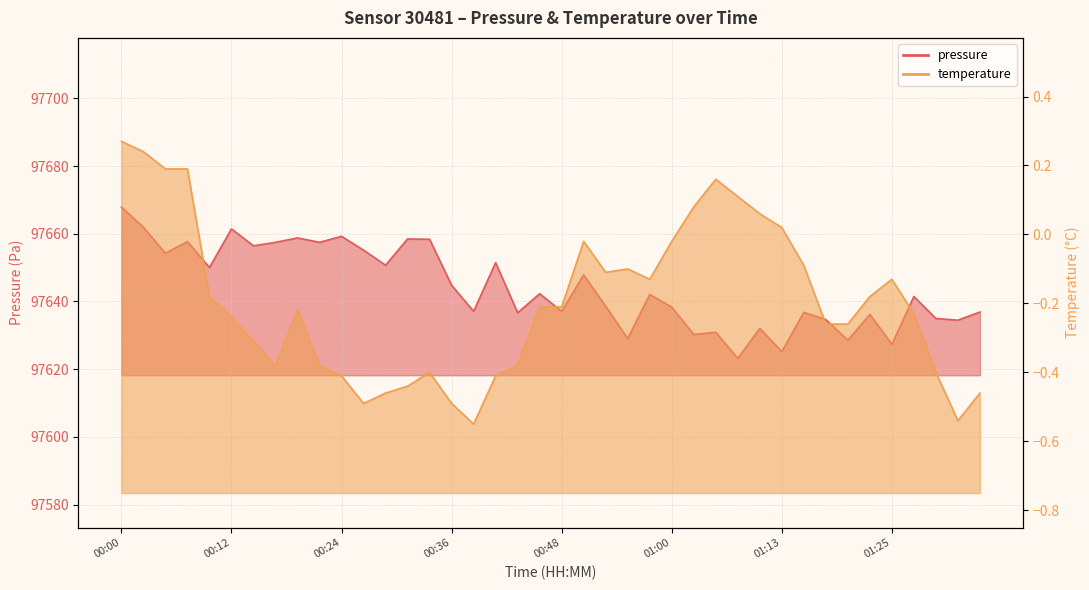

Reading left to right, what are all the values shown in this chart?

pressure: 97667.9	97661.9	97654.2	97657.7	97650.0	97661.4	97656.4	97657.5	97658.8	97657.5	97659.2	97655.2	97650.7	97658.5	97658.4	97644.8	97637.1	97651.5	97636.7	97642.3	97637.1	97647.8	97638.6	97629.0	97642.1	97638.3	97630.2	97630.9	97623.2	97632.0	97625.2	97636.8	97634.6	97628.6	97636.2	97627.3	97641.5	97635.0	97634.5	97636.9
temperature: 0.3	0.2	0.2	0.2	-0.2	-0.2	-0.3	-0.4	-0.2	-0.4	-0.4	-0.5	-0.5	-0.4	-0.4	-0.5	-0.6	-0.4	-0.4	-0.2	-0.2	-0.0	-0.1	-0.1	-0.1	-0.0	0.1	0.2	0.1	0.1	0.0	-0.1	-0.3	-0.3	-0.2	-0.1	-0.2	-0.4	-0.5	-0.5